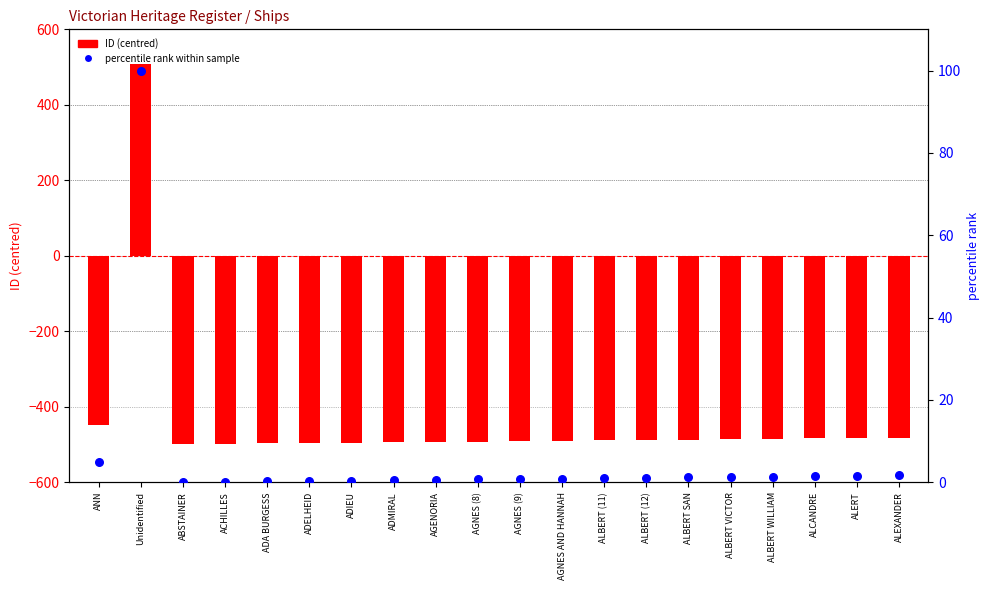

Which series contains the highest Y value?

ID (centred)